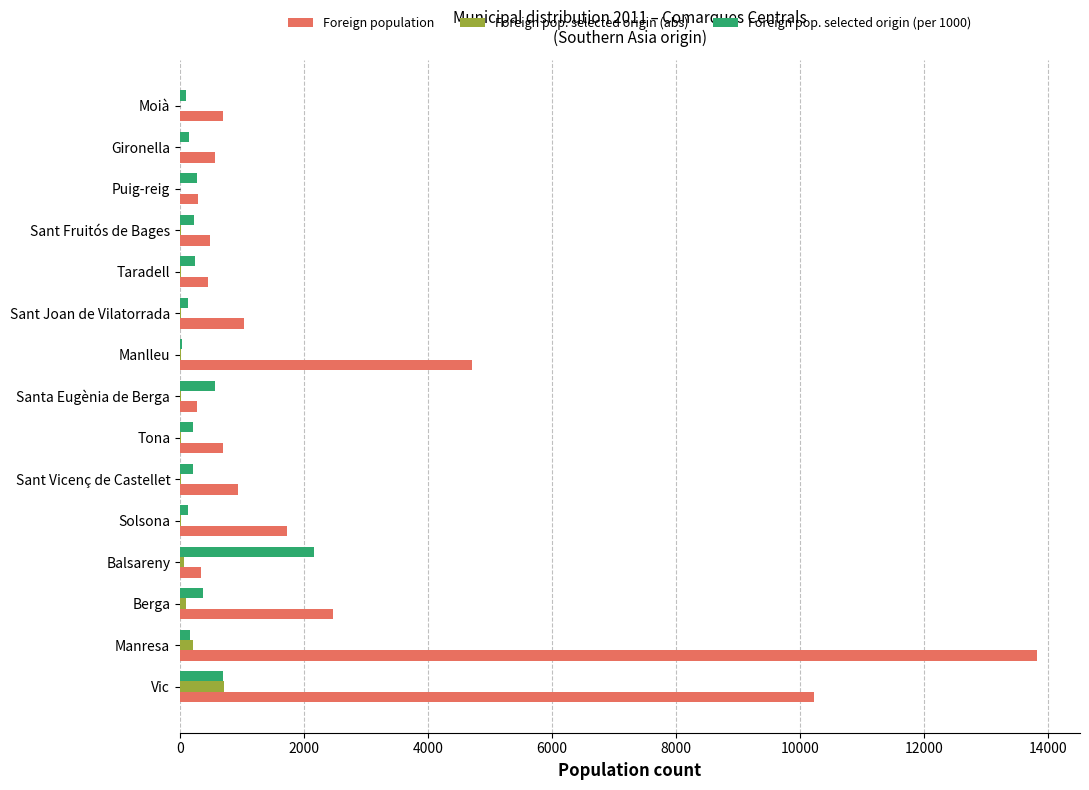

The Foreign pop. selected origin (per 1000) series shows 2166 at Balsareny. True or false?

True